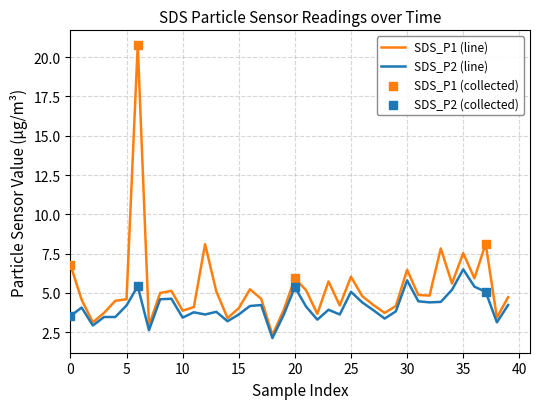

Which series has the widest spread of values?

SDS_P1 (line)